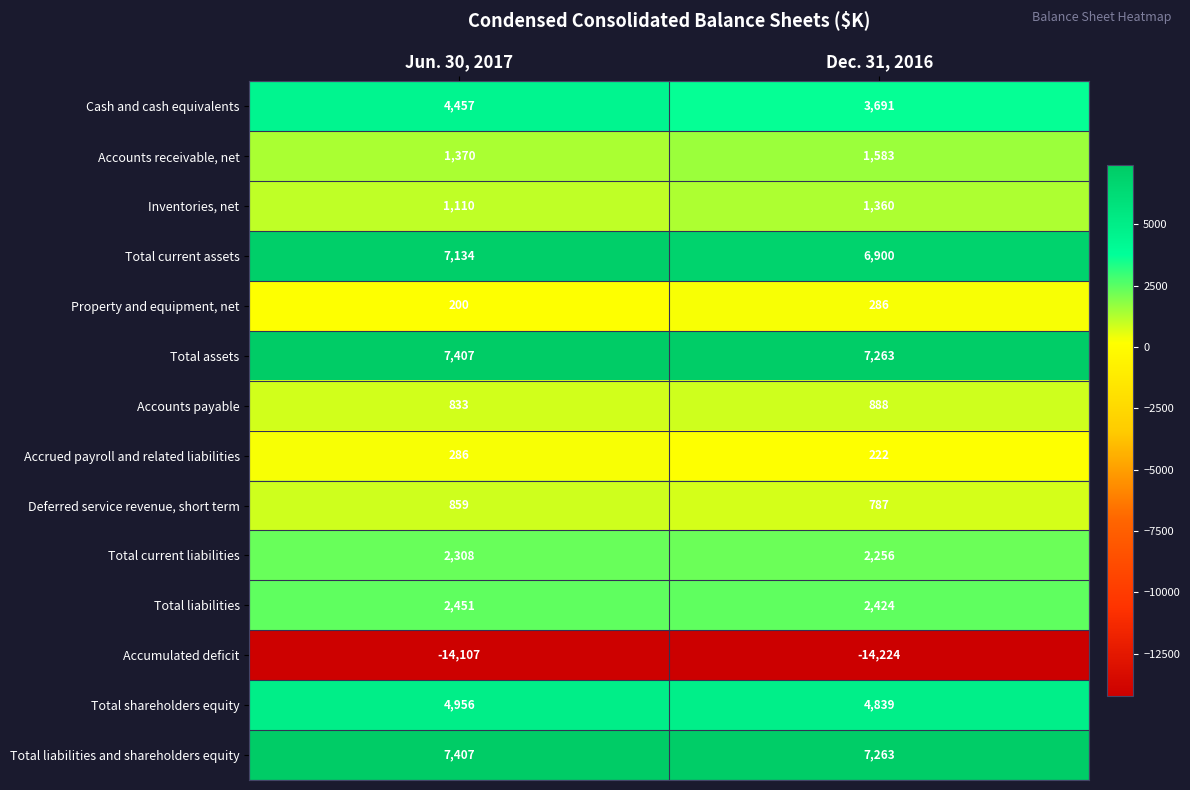

What is the approximate value of Accounts payable at Dec. 31, 2016, to the nearest 10?

890